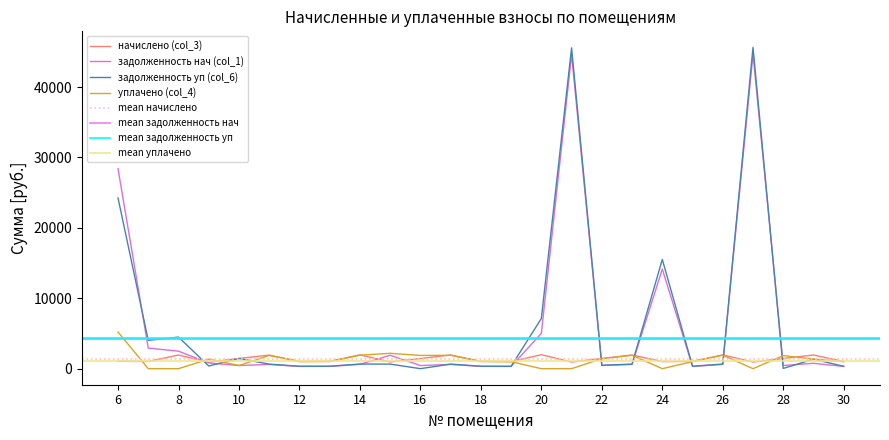

What is the highest value of the уплачено (col_4) series?

5200.0